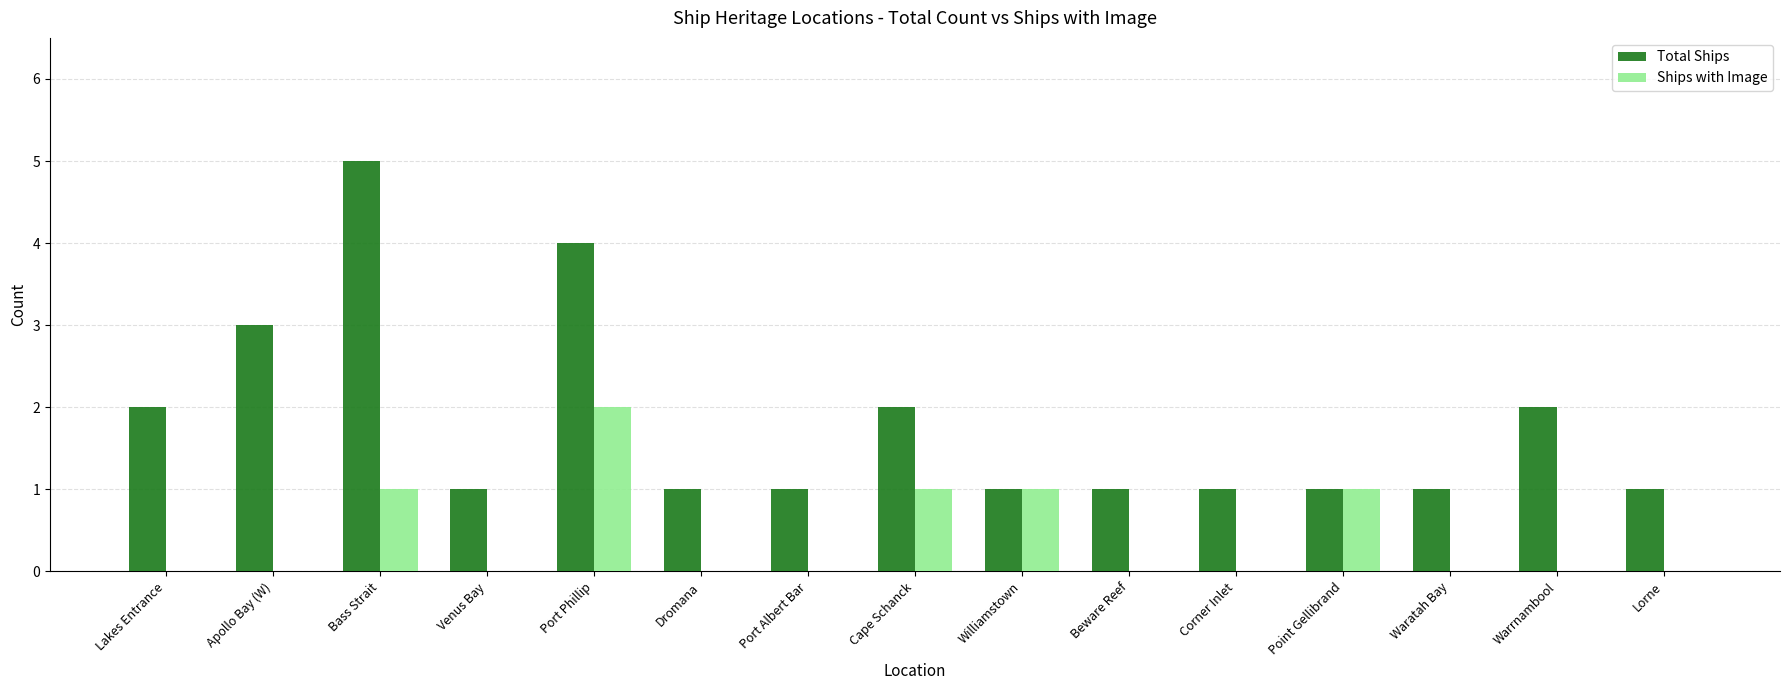

How many categories are shown in the chart?

15